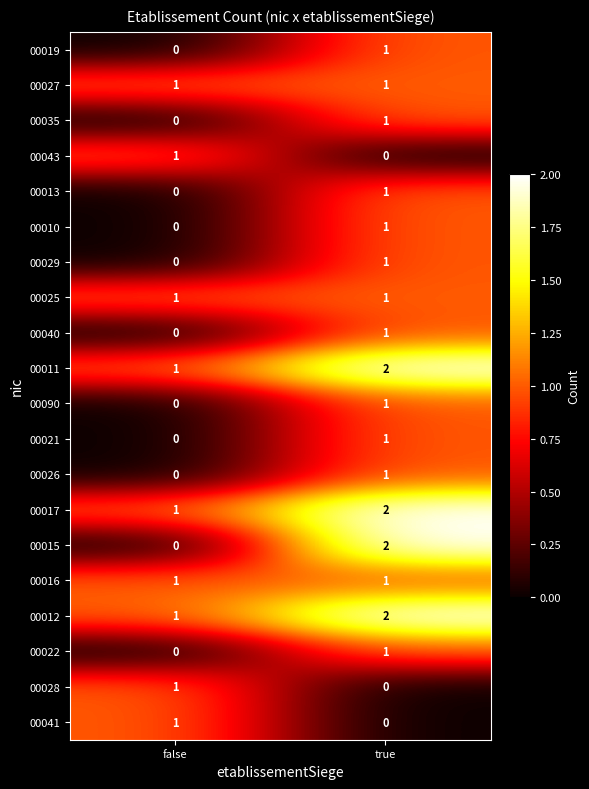

Which category has the highest value across all series?

true